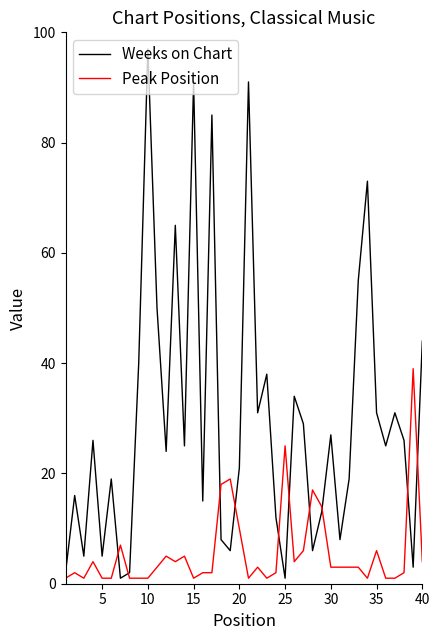

What is the difference between the maximum and minimum values in the Weeks on Chart series?

96